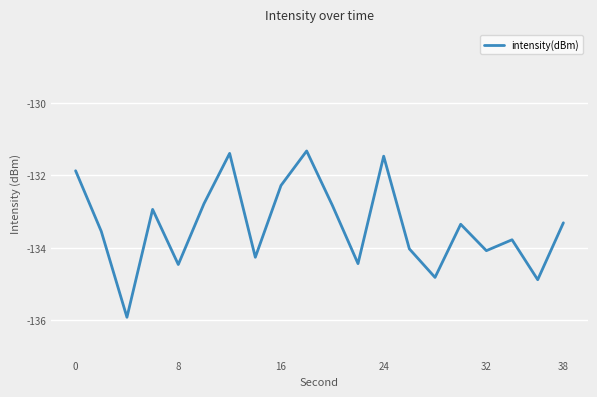

What is the greatest value displayed?

-131.3